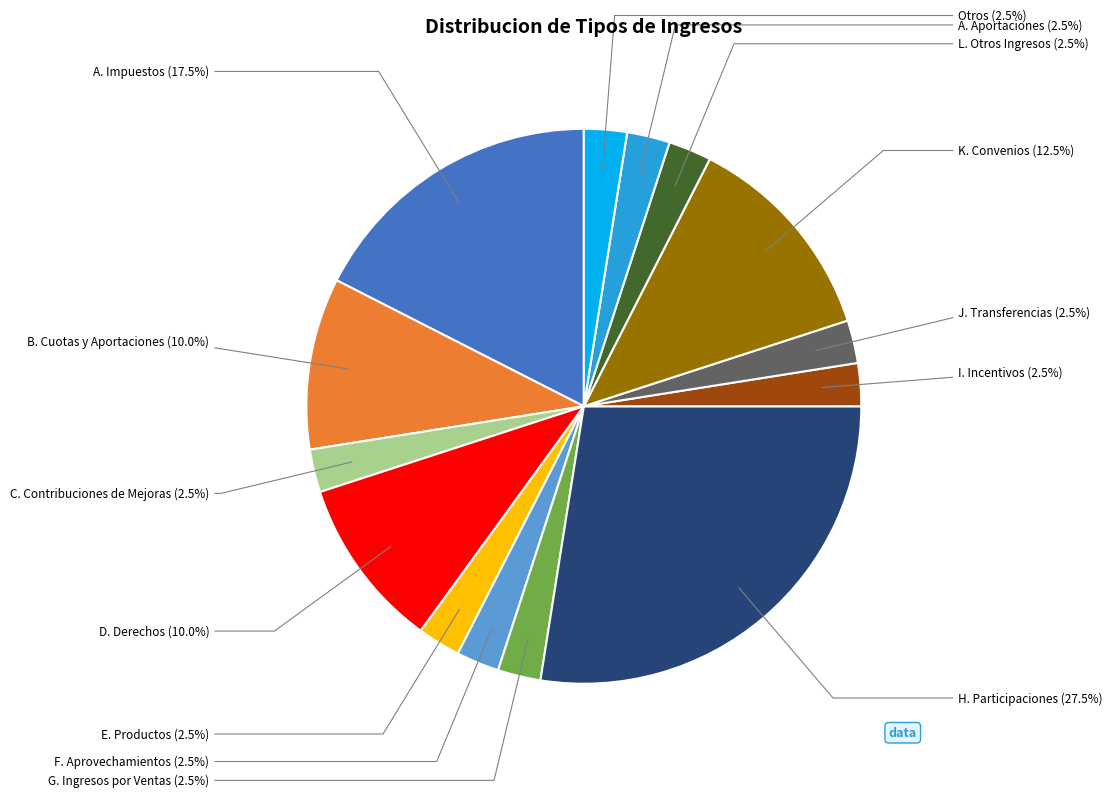

How many segments does this pie chart have?

14